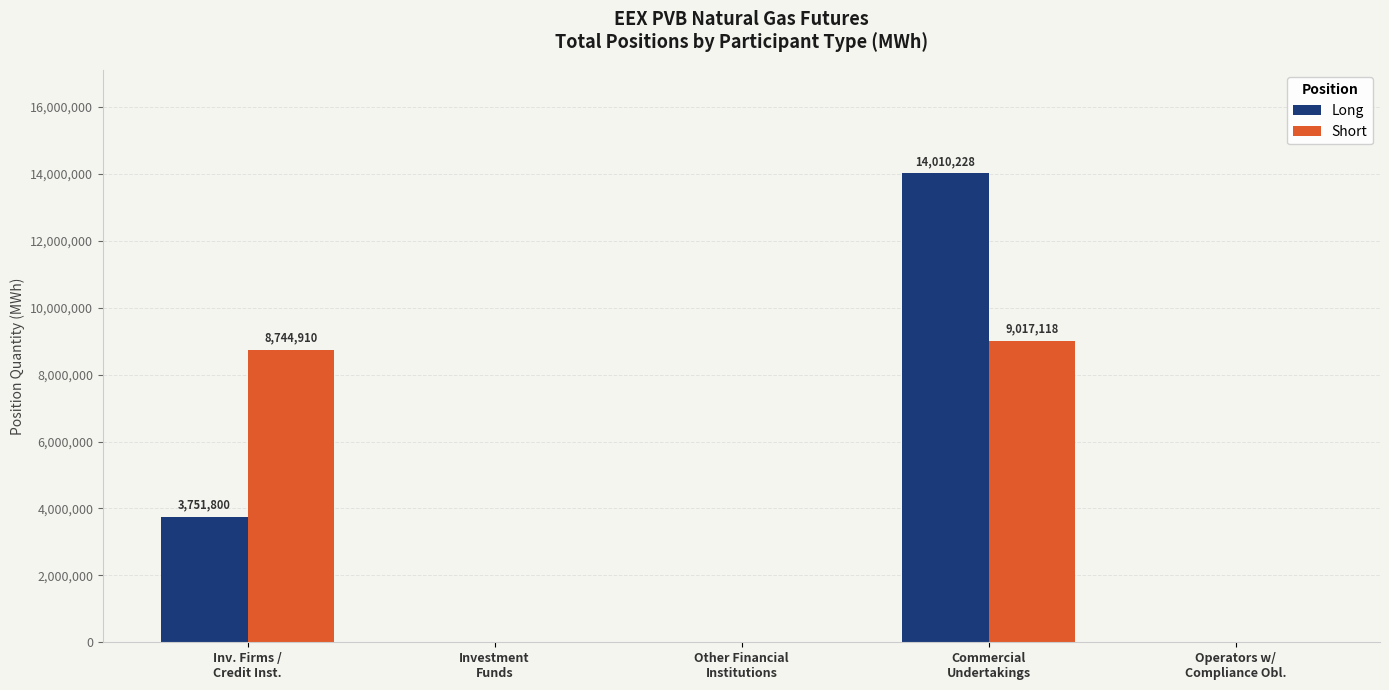

What is the maximum value for Short?

9017118